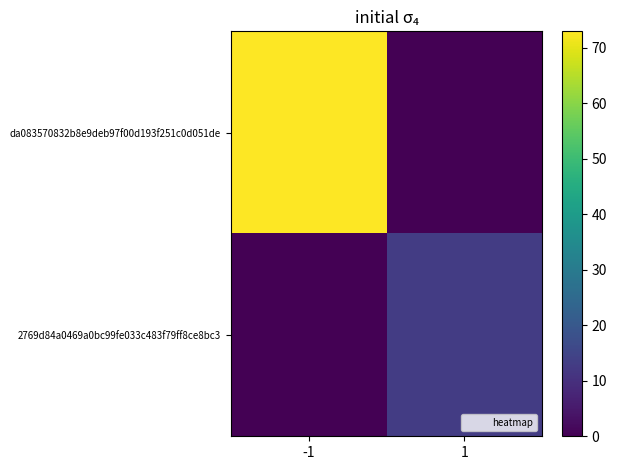

Rank the series by their maximum value, from lowest to highest.

2769d84a0469a0bc99fe033c483f79ff8ce8bc3, da083570832b8e9deb97f00d193f251c0d051de